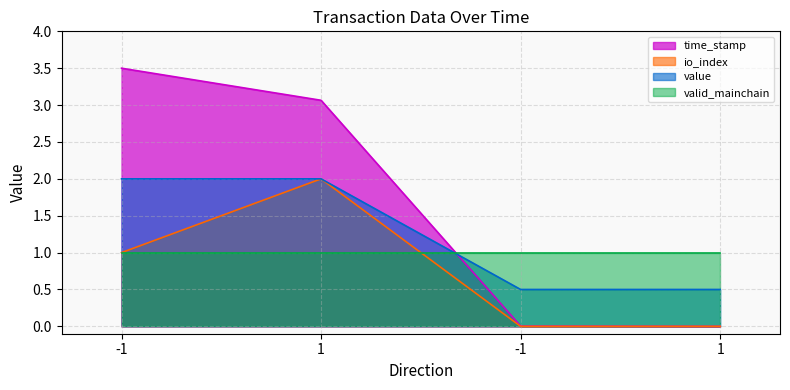

Count the io_index values in the range 0 to 2.

4